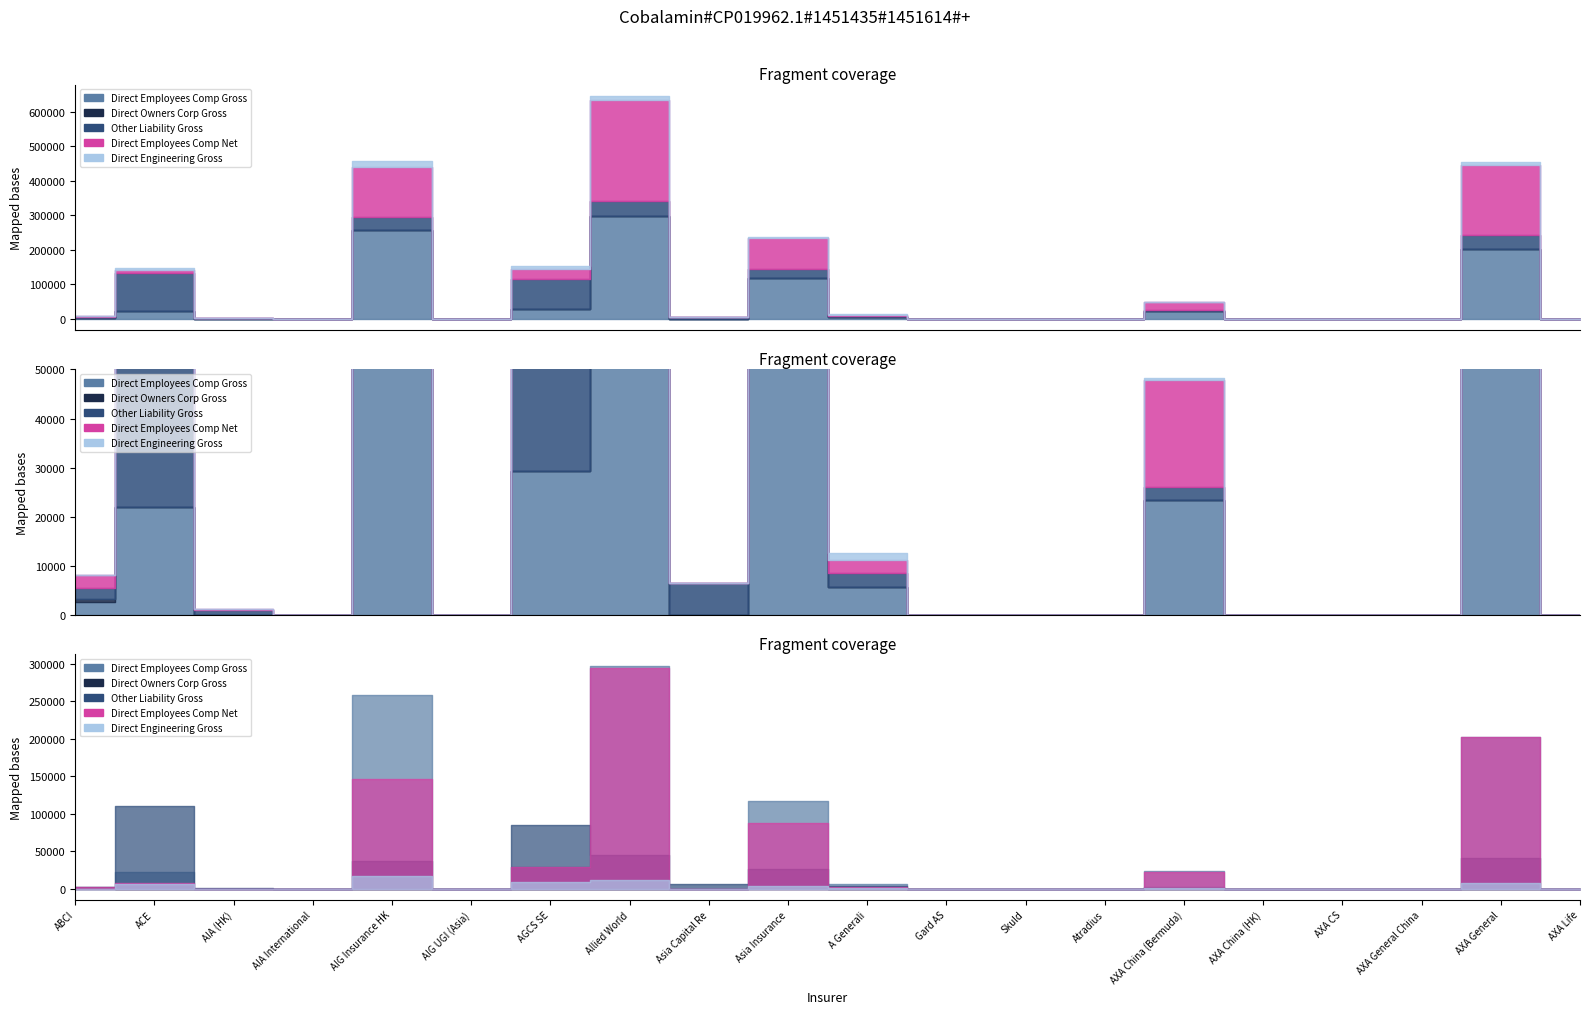

What is the value of the Direct Employees Comp Net point at the 8th from the left?

293897